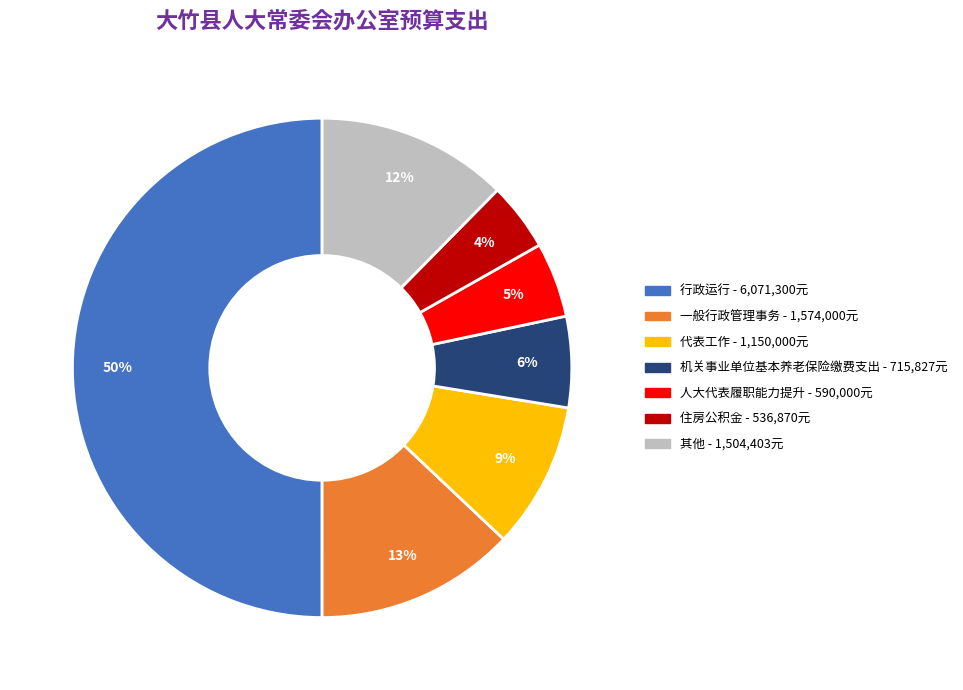

To the nearest percent, what is the difference between the largest and smallest slice percentages?

46%